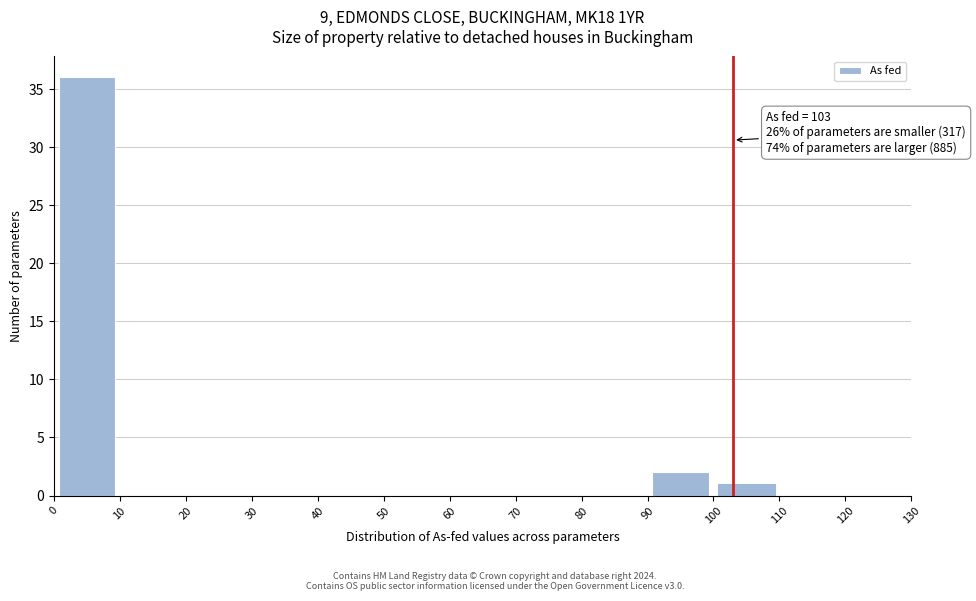

Over which range of the x-axis is the bar tallest?

0 to 10